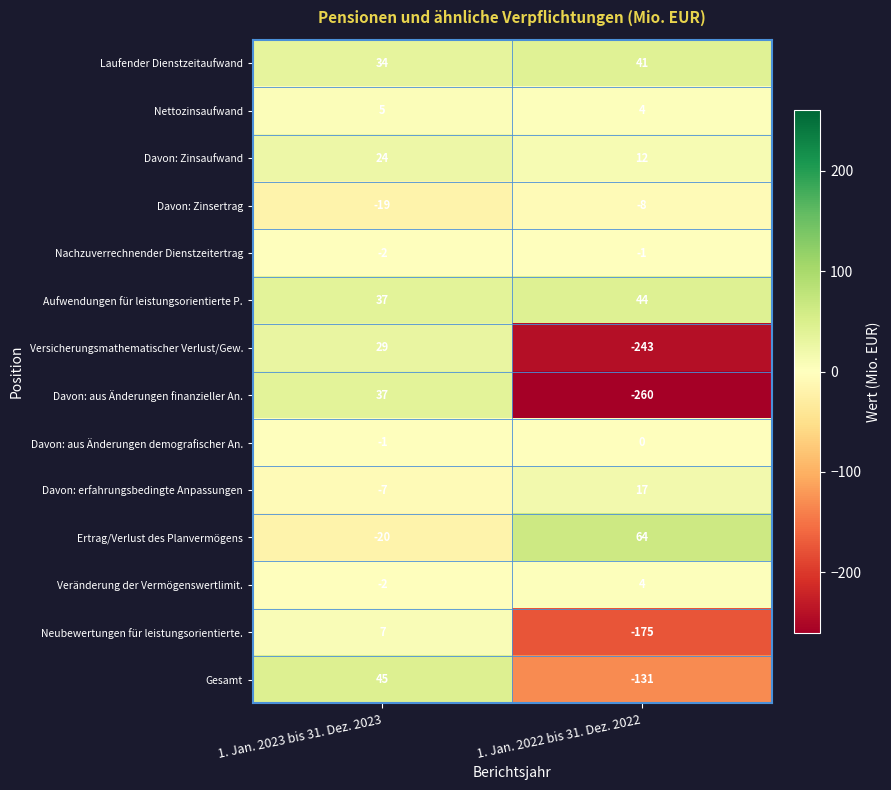

How many data points in Davon: aus Änderungen finanzieller An. are less than 37?

1